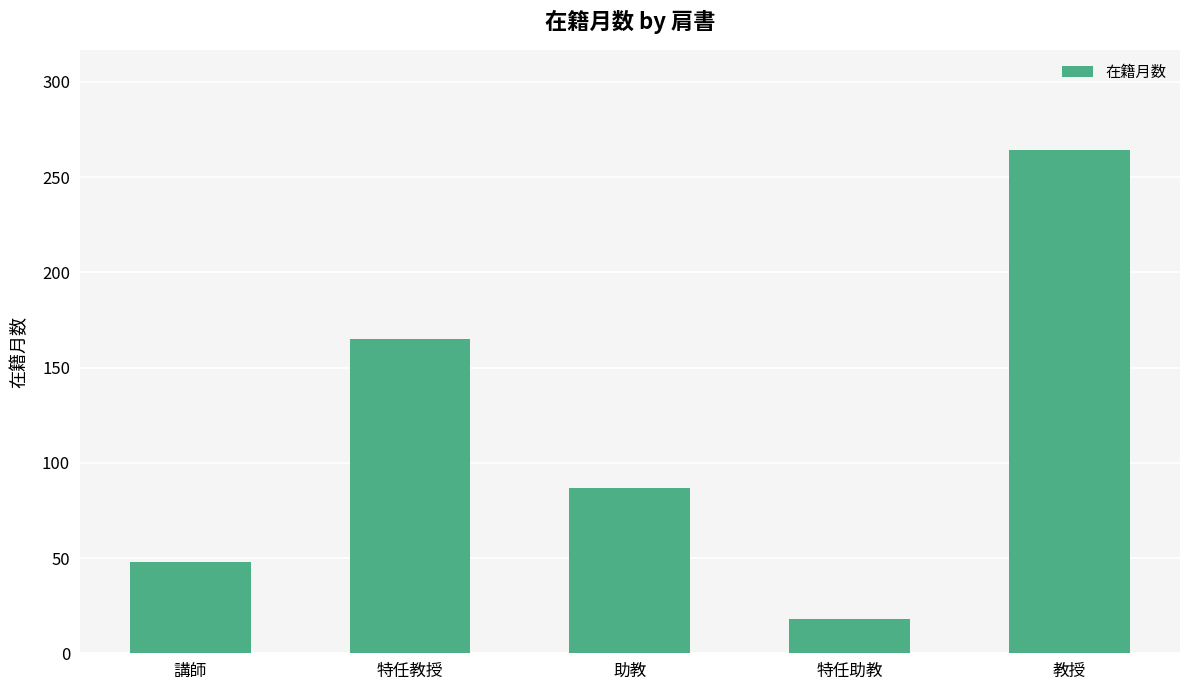

What is the maximum value shown in the chart?

264